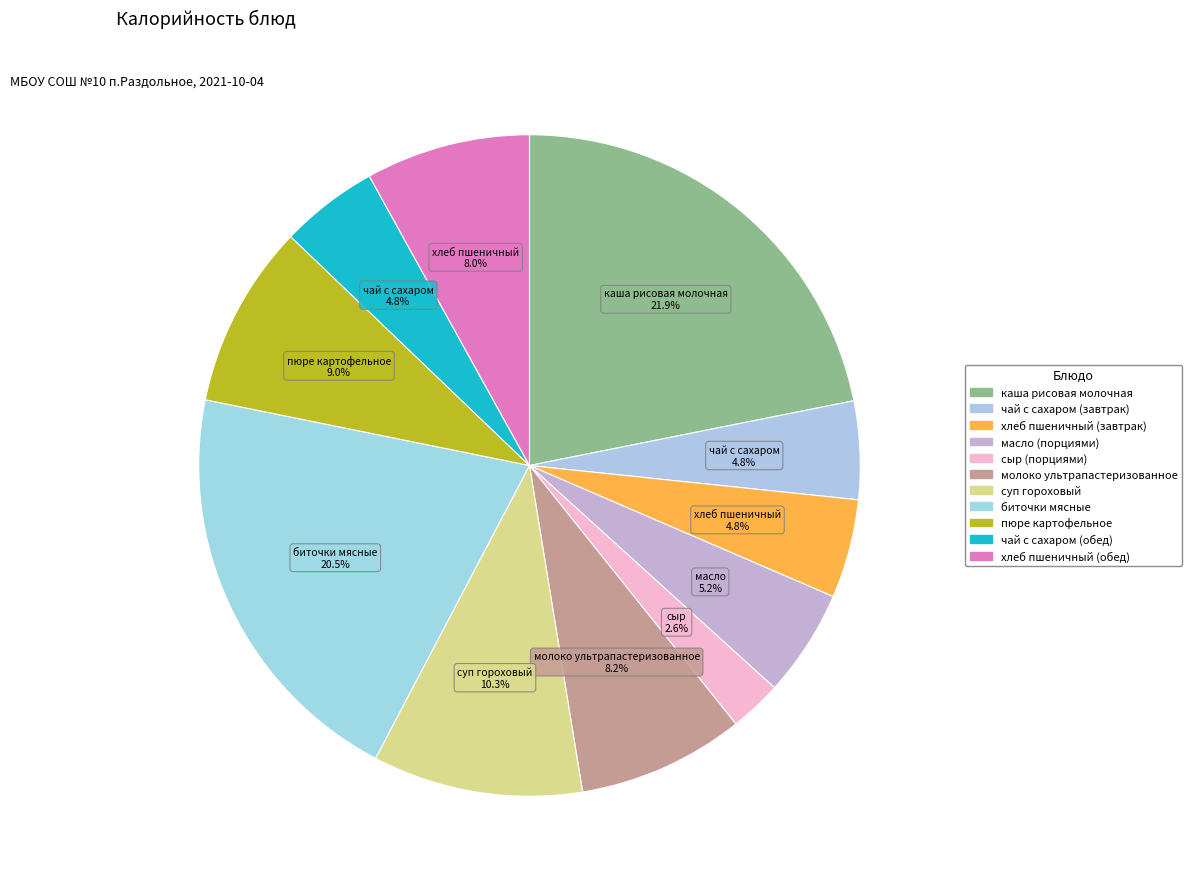

What is the smallest slice in the pie chart?

сыр (порциями)